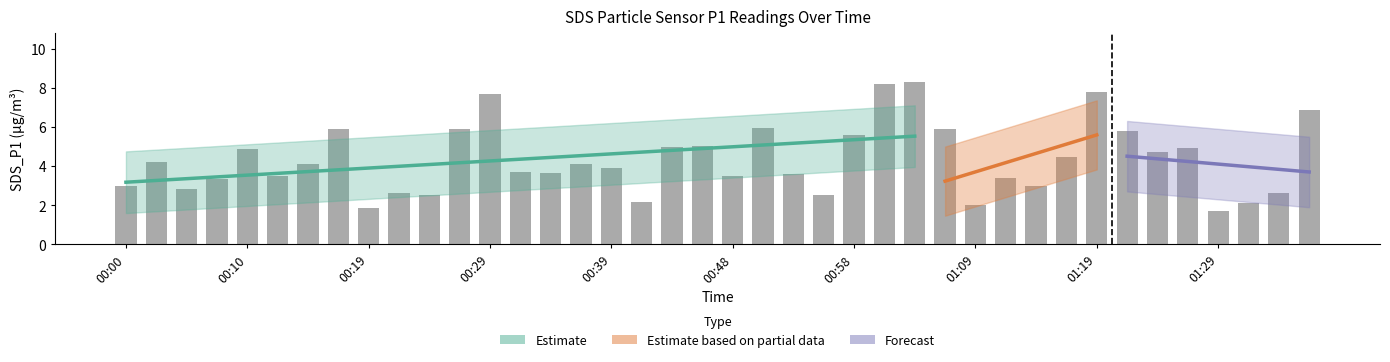

How many data points are less than 4?

20